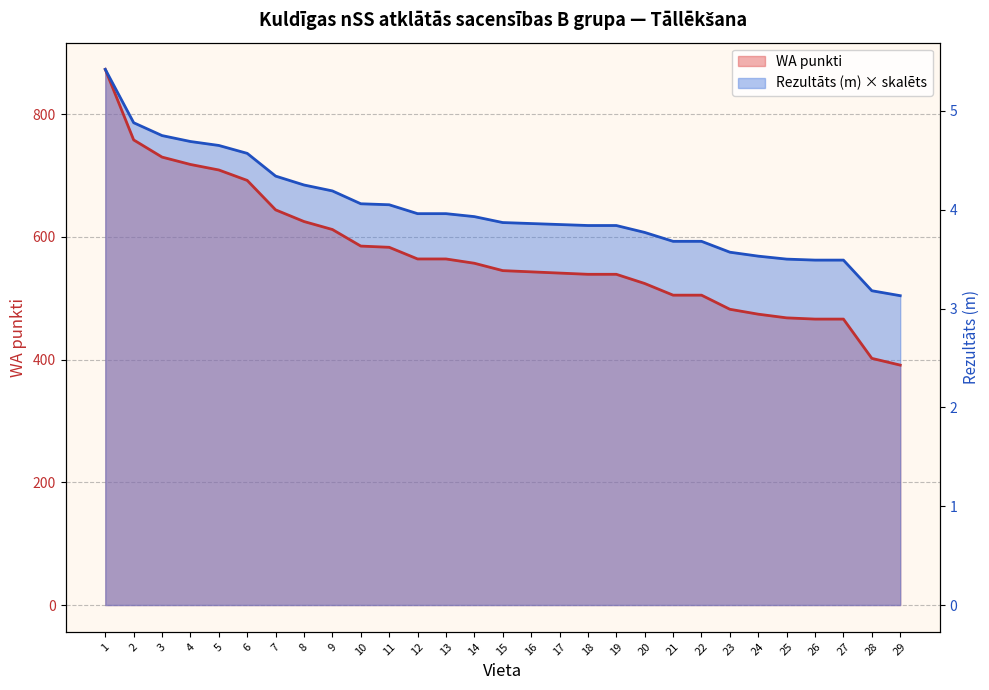

At which category does the chart reach its minimum across all series?

29